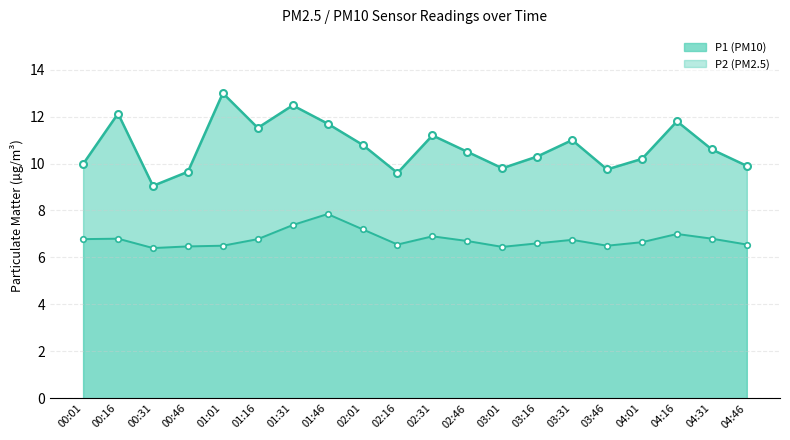

At which label is P1 closest to 11?

03:31